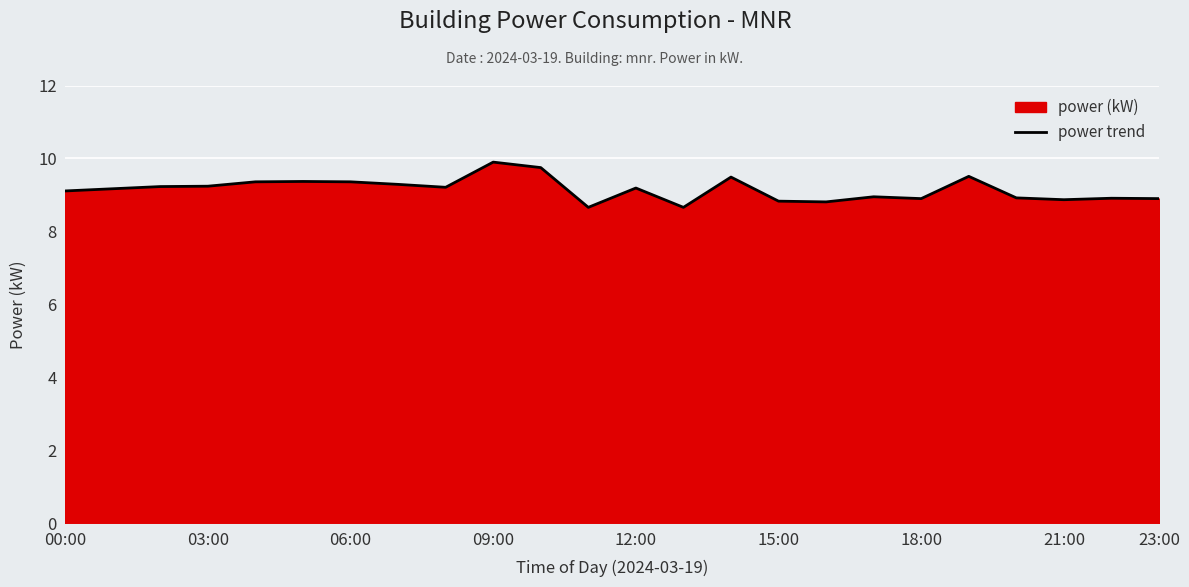

What is the smallest value displayed?

8.7